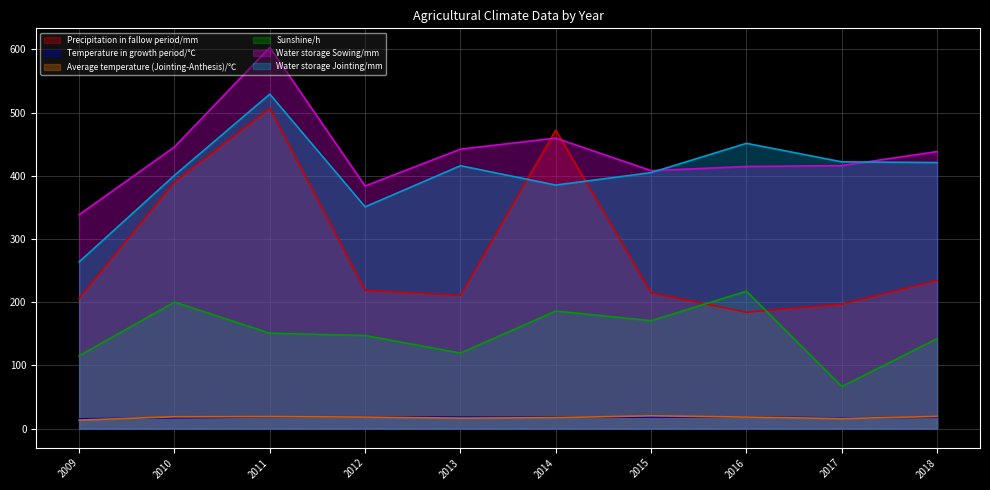

What is the sum of the Water storage Sowing/mm values at 2009 and 2018?

776.9